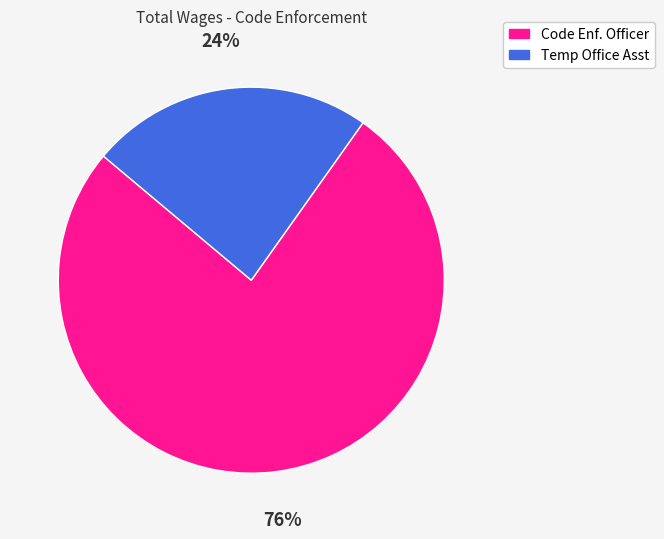

Combined, do Code Enf. Officer and Temp Office Asst account for over 50%?

Yes